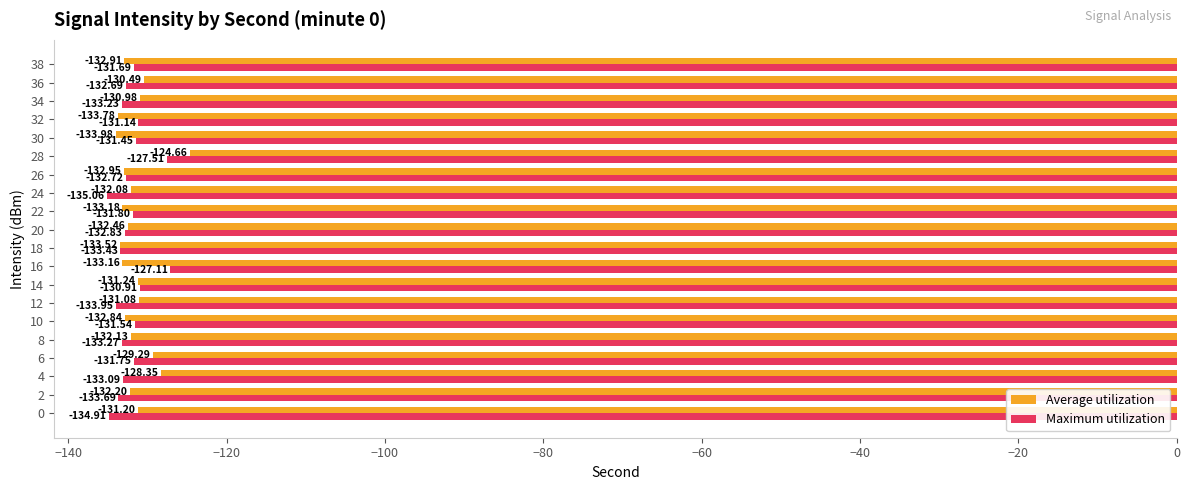

Rank the series by their maximum value, from lowest to highest.

Maximum utilization, Average utilization